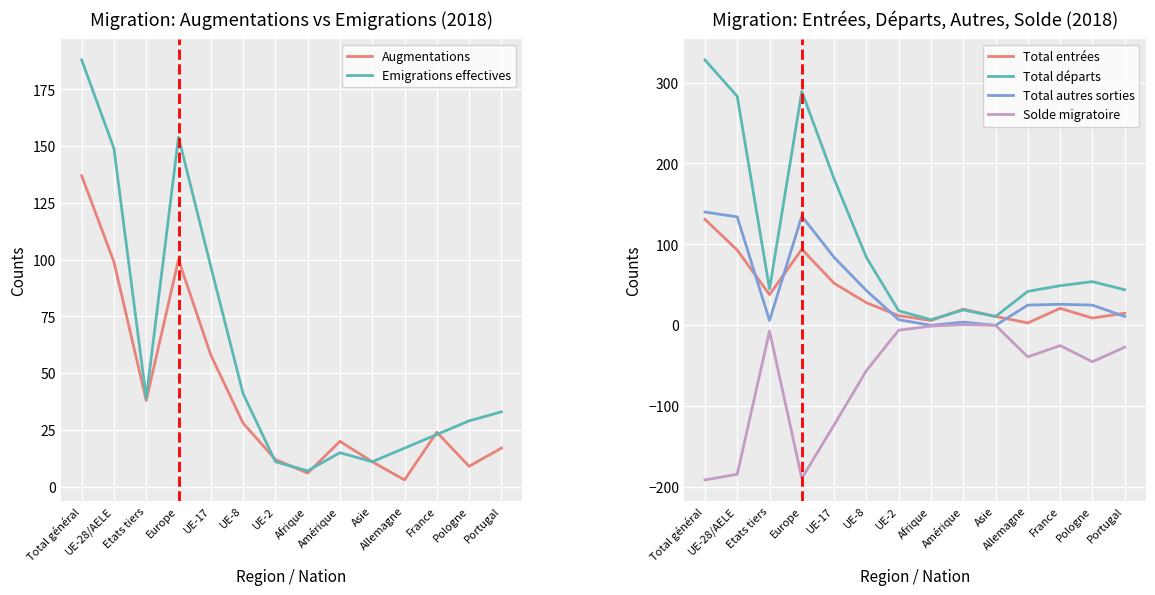

Reading left to right, transcribe all the data shown in this chart.

Augmentations: 137	99	38	100	58	28	12	6	20	11	3	24	9	17
Emigrations effectives: 188	149	39	154	97	41	11	7	15	11	17	23	29	33
Total entrées: 131	93	38	94	52	28	12	6	20	11	3	21	9	15
Total départs: 328	283	45	289	181	84	18	7	19	11	42	49	54	44
Total autres sorties: 140	134	6	135	84	43	7	0	4	0	25	26	25	11
Solde migratoire: -191	-184	-7	-189	-123	-56	-6	-1	1	0	-39	-25	-45	-27